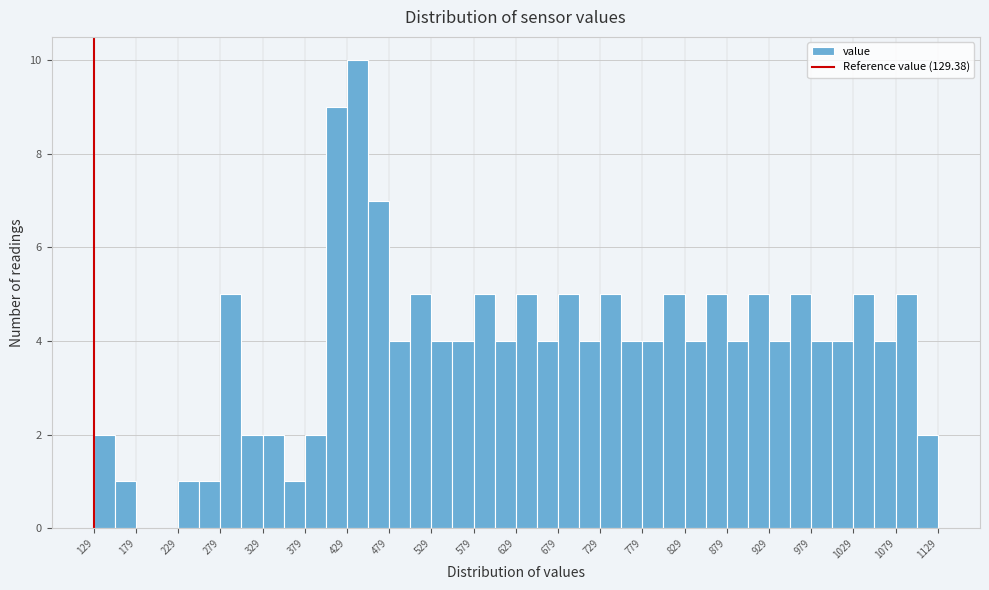

Over which range of the x-axis is the bar tallest?

430 to 455